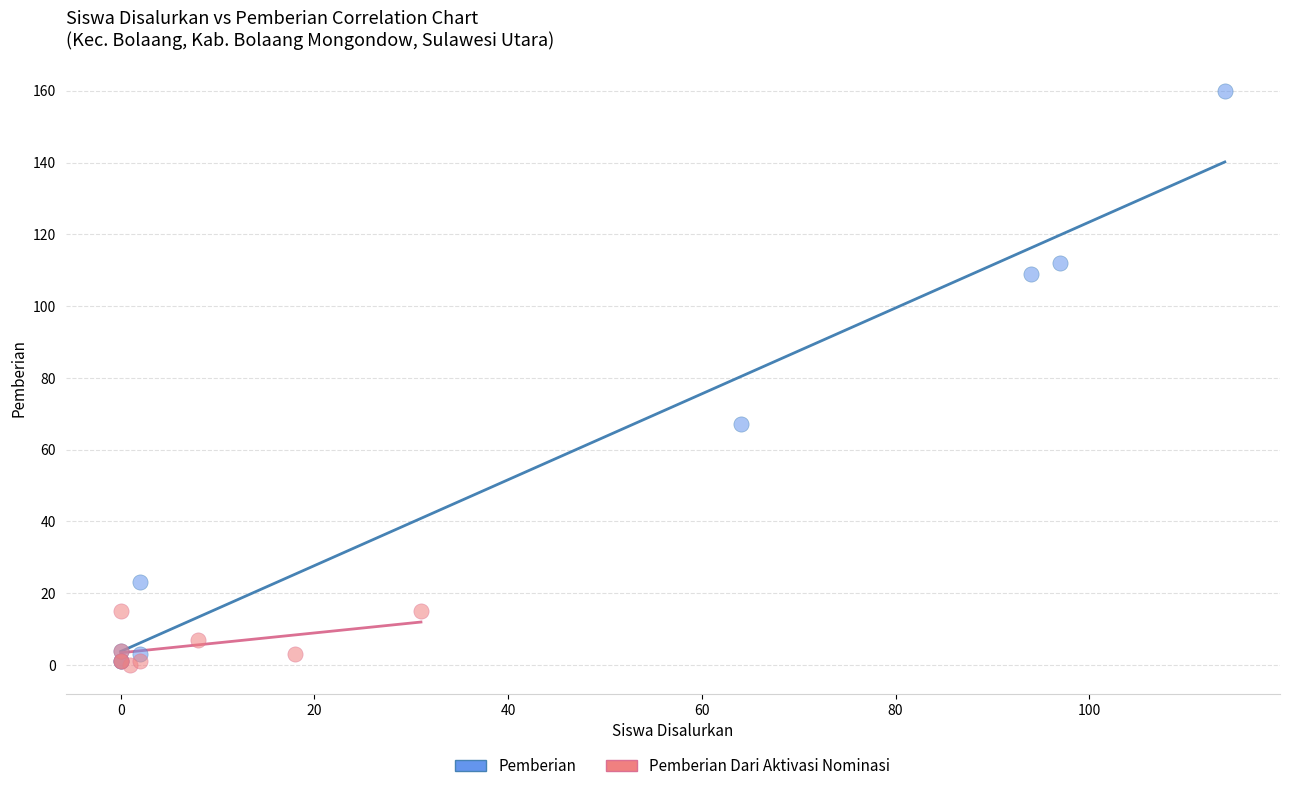

Which series has the widest spread of Y values?

Pemberian